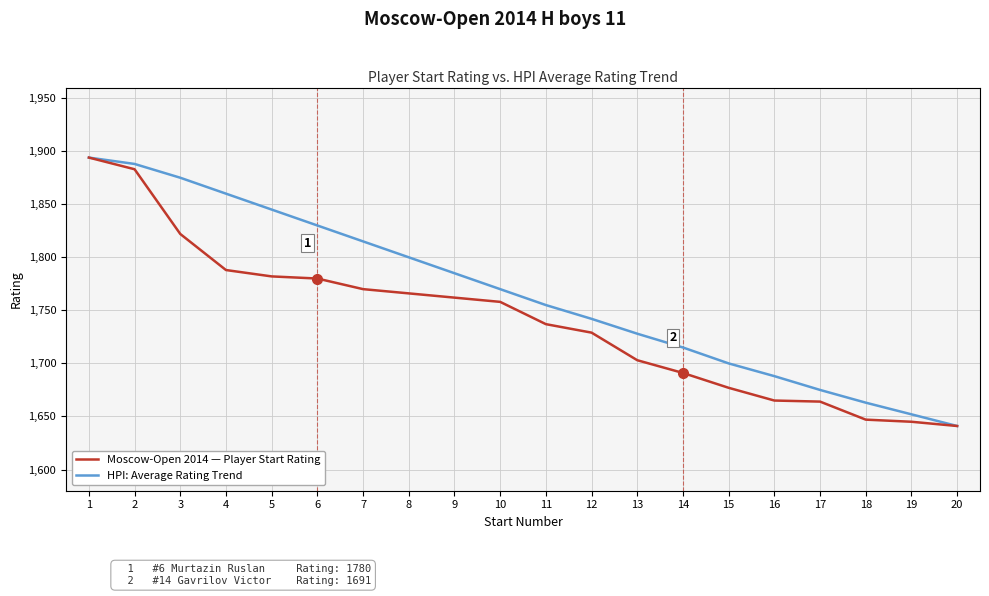

What is the difference between the maximum and minimum values in the Moscow-Open 2014 — Player Start Rating series?

253